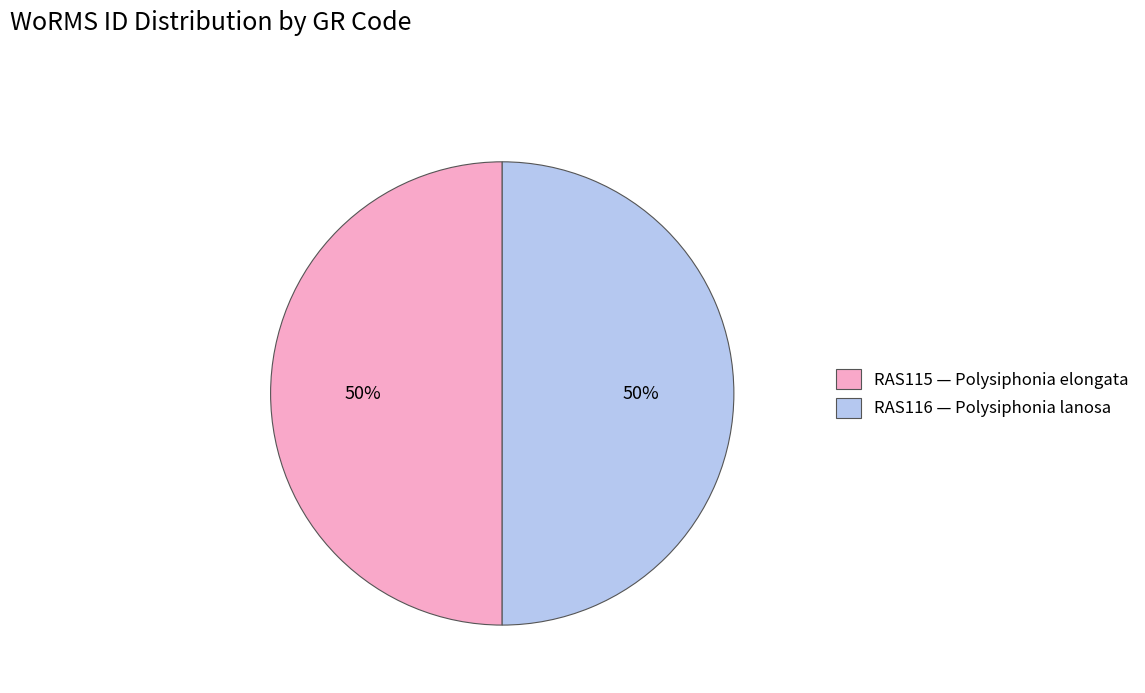

The RAS116 slice represents 58% of the pie. True or false?

False